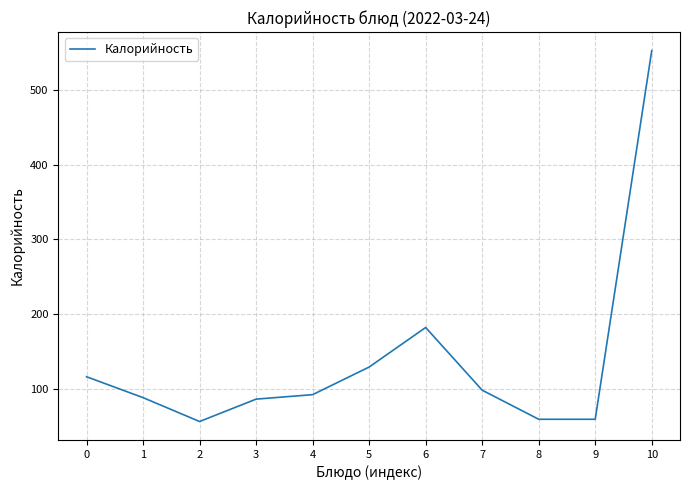

Is it true that the value at 3 is 152?

False